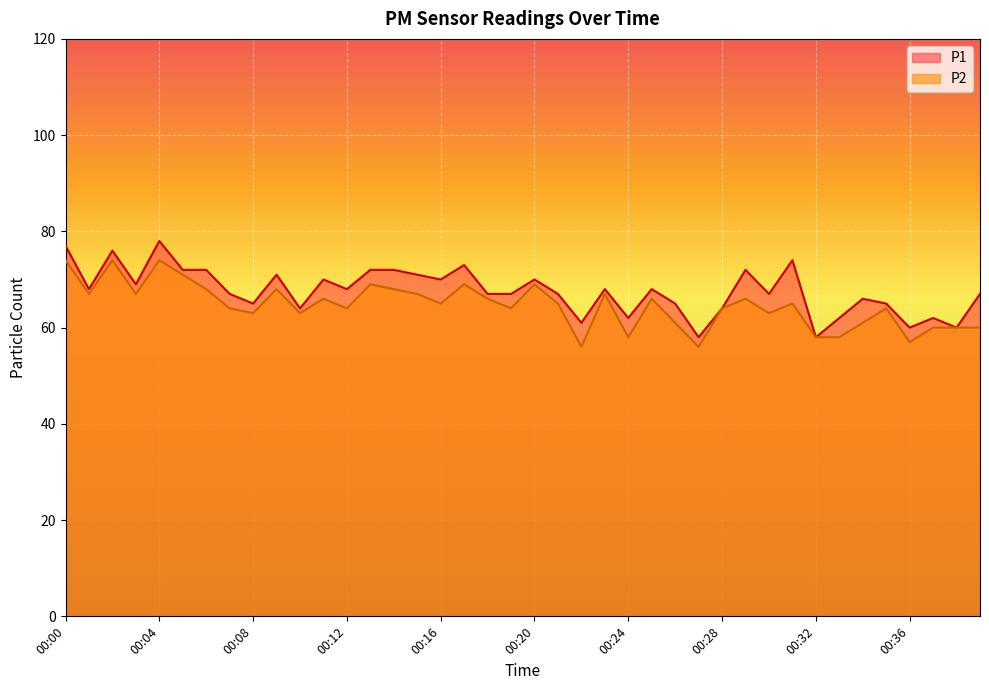

What is the average value of the P2 series?

65